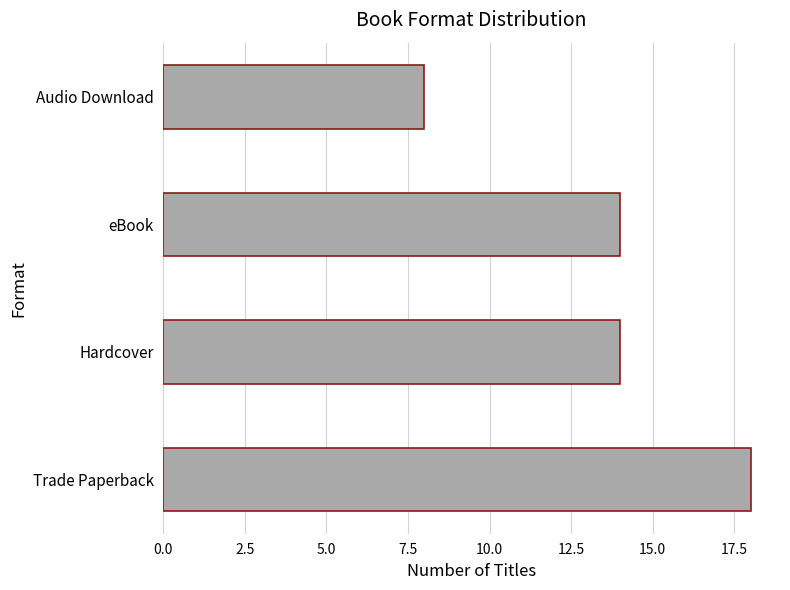

What is the maximum value shown in the chart?

18